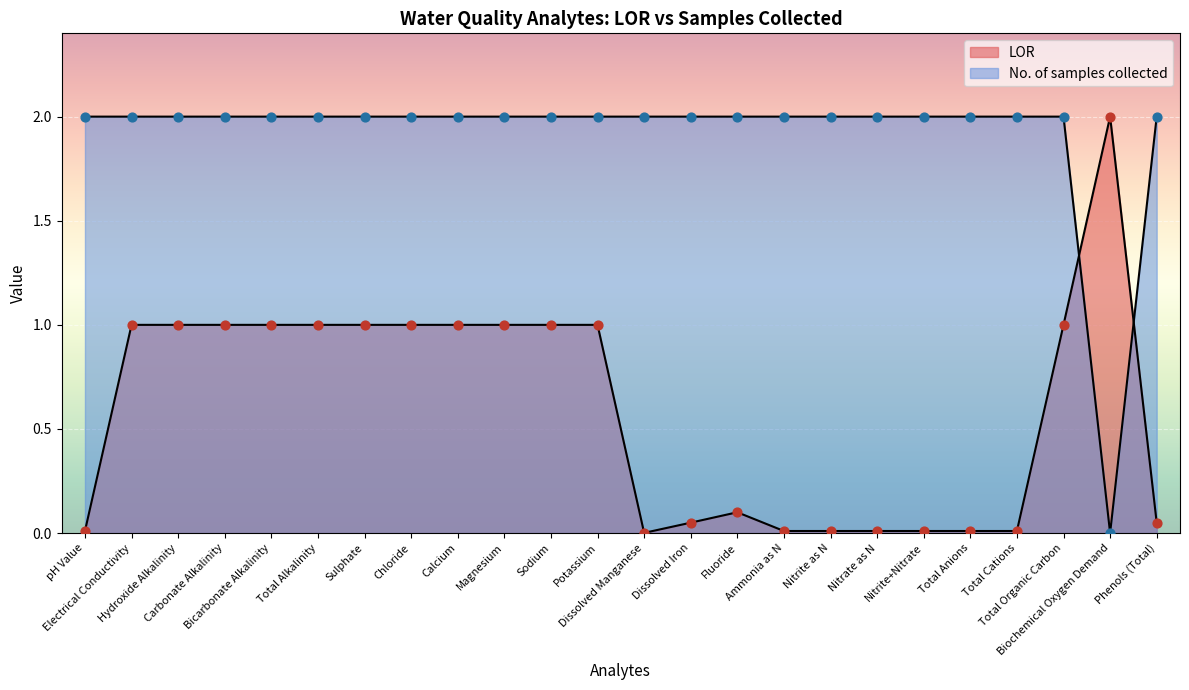

Which series has the largest Y range (max minus min)?

No. of samples collected